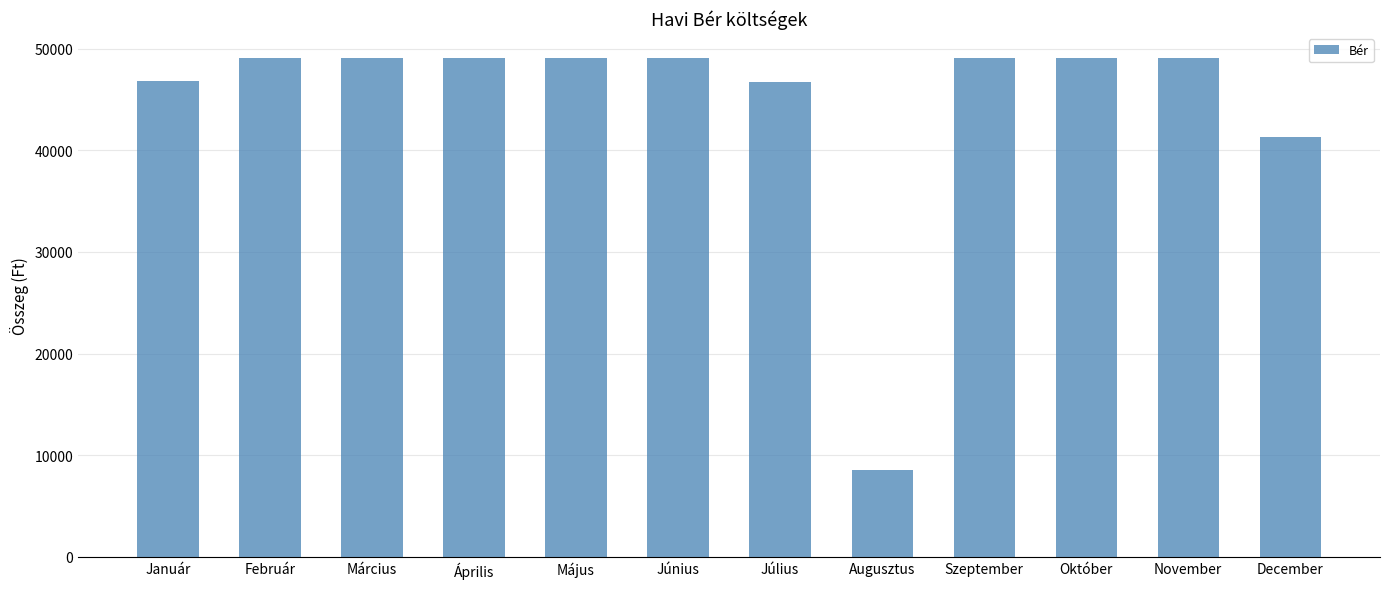

The value at Július is 76618. True or false?

False